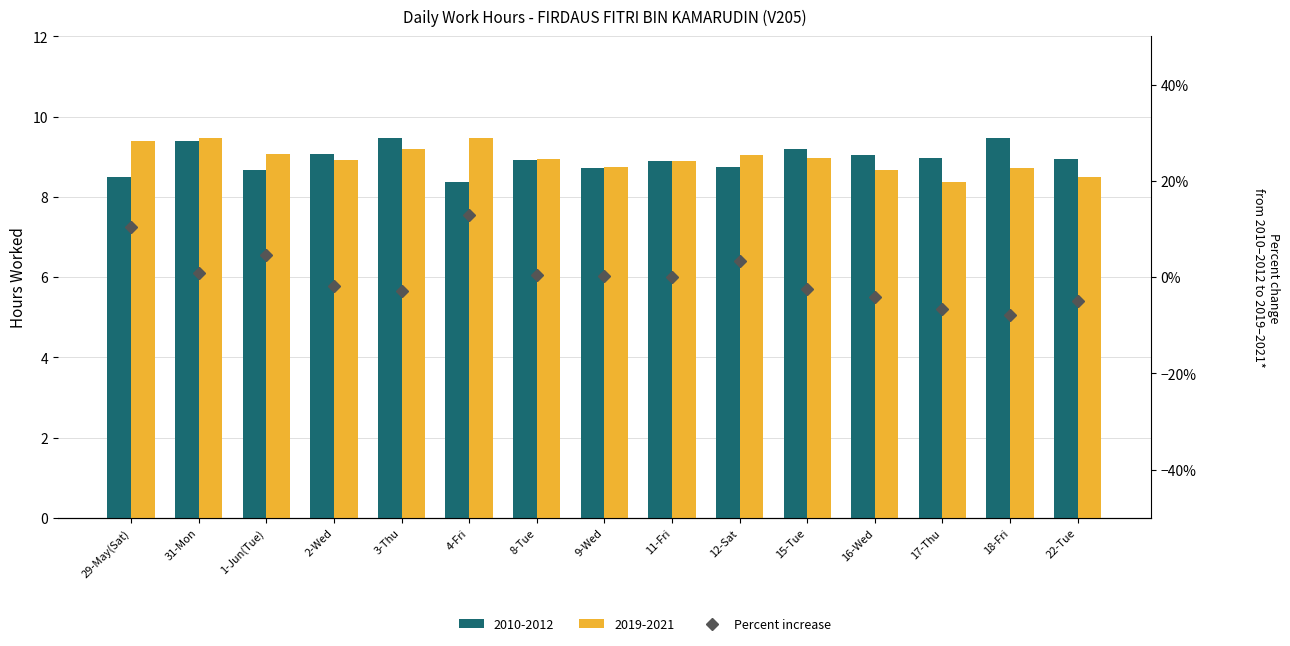

What position from the left is 22-Tue?

15